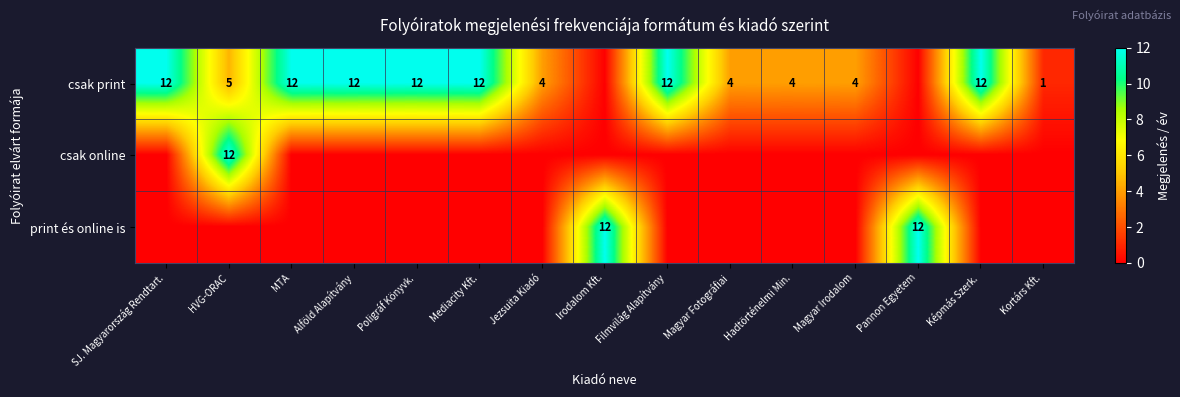

True or false: csak print has a value of 1 at Hadtörténelmi Min..

False